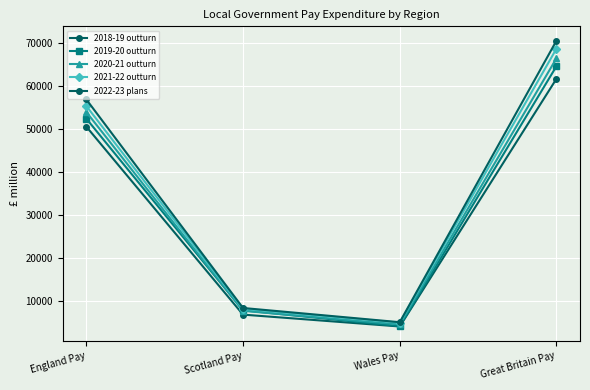

How many data points in 2021-22 outturn are less than 55303?

2